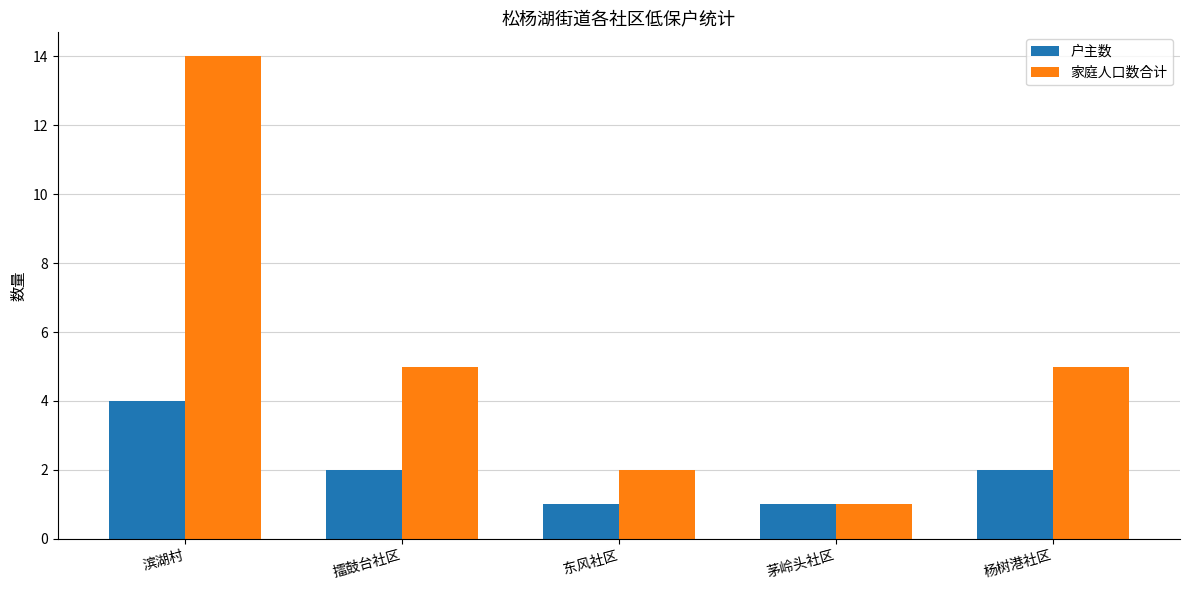

What is the value of the 户主数 bar at the 5th from the left?

2